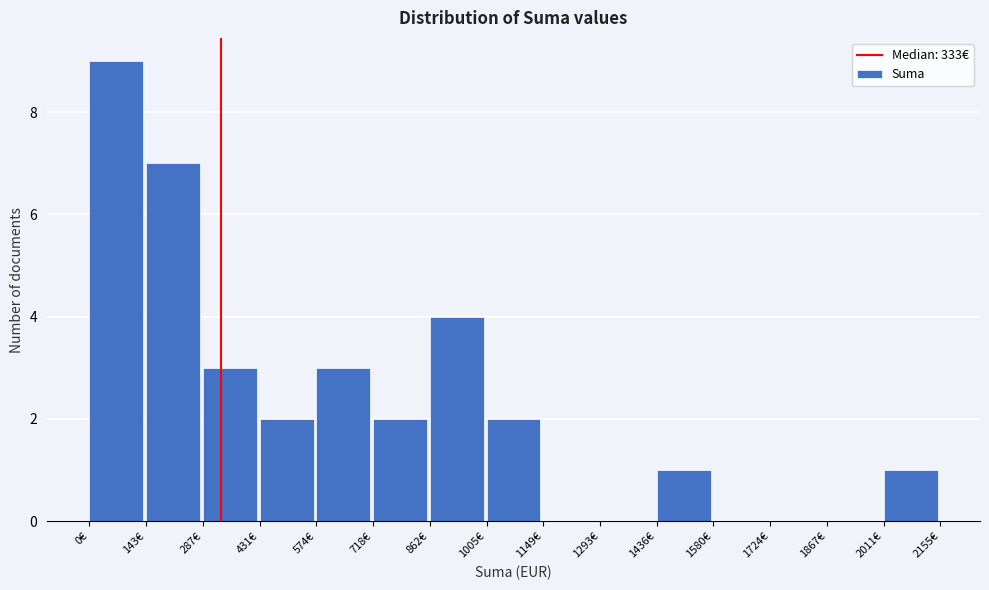

Reading left to right, transcribe this chart: for each bar, give the range it covers on the x-axis and its height. Neither the bar edges nor the heights are printed on the chart, so give them approximately, as read against the axes.

0 to 140: 9
140 to 280: 7
280 to 440: 3
440 to 580: 2
580 to 720: 3
720 to 860: 2
860 to 1000: 4
1000 to 1140: 2
1140 to 1300: 0
1300 to 1440: 0
1440 to 1580: 1
1580 to 1720: 0
1720 to 1860: 0
1860 to 2020: 0
2020 to 2160: 1